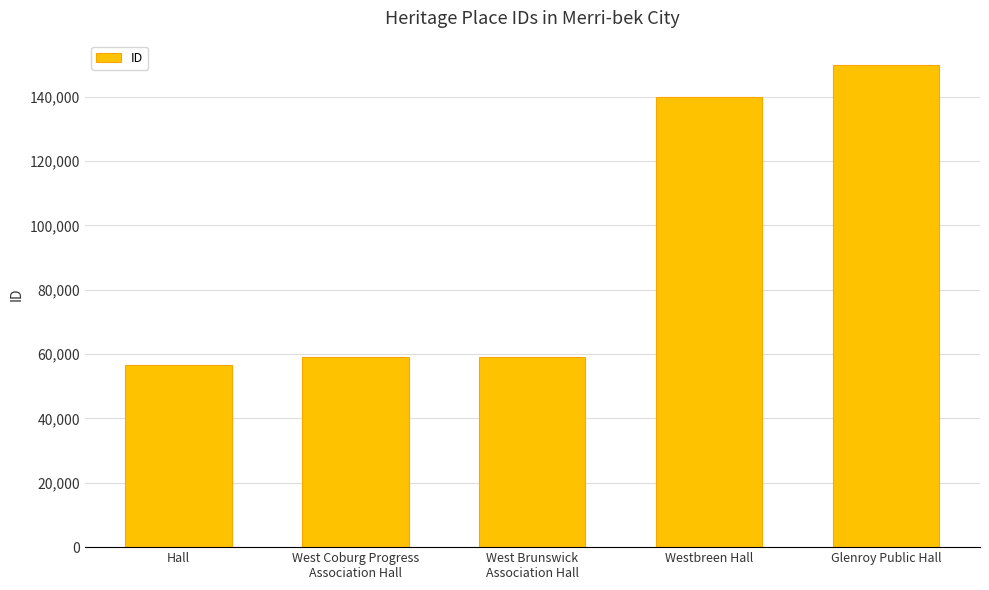

What is the value of the 5th bar from the left?

149937